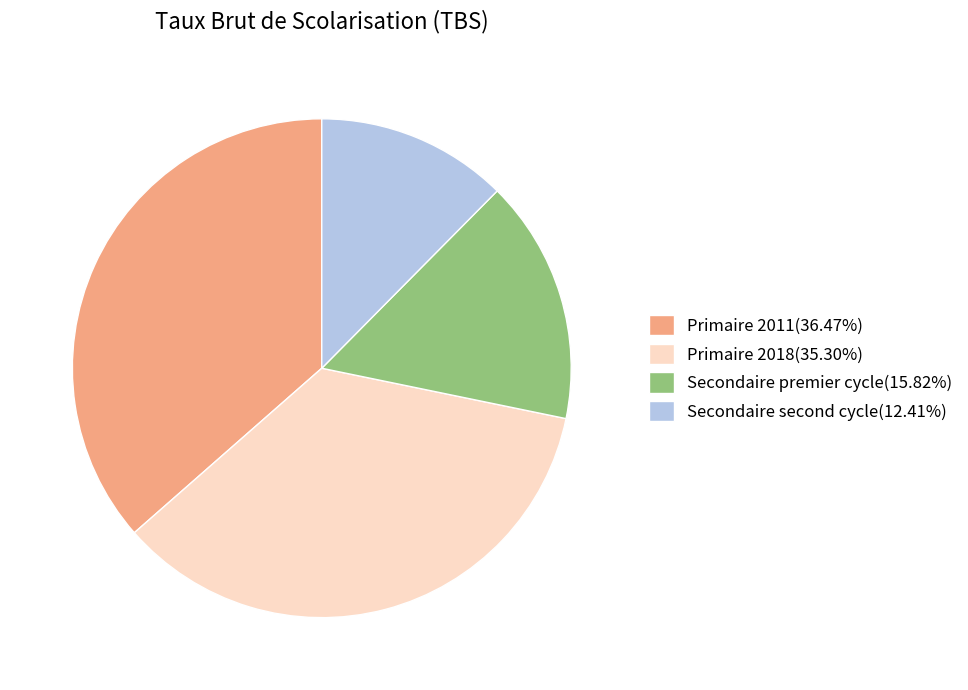

What is the ratio of the value at Primaire 2011 to the value at Secondaire premier cycle?

2.3